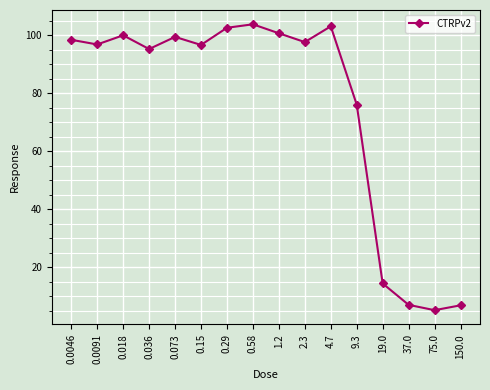

What is the greatest value displayed?

103.8